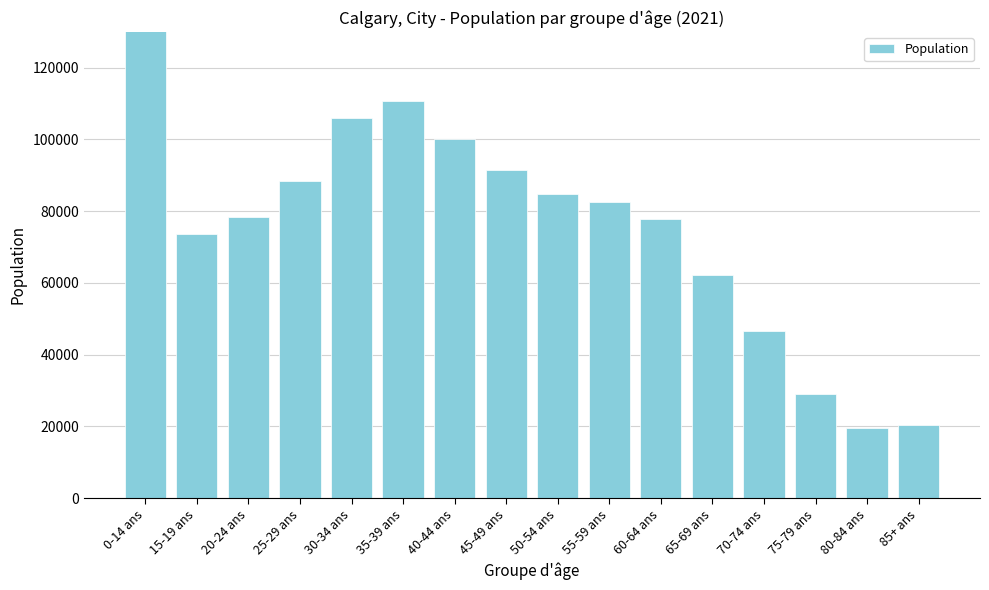

List the labels in order of value, smallest first.

80-84 ans, 85+ ans, 75-79 ans, 70-74 ans, 65-69 ans, 15-19 ans, 60-64 ans, 20-24 ans, 55-59 ans, 50-54 ans, 25-29 ans, 45-49 ans, 40-44 ans, 30-34 ans, 35-39 ans, 0-14 ans